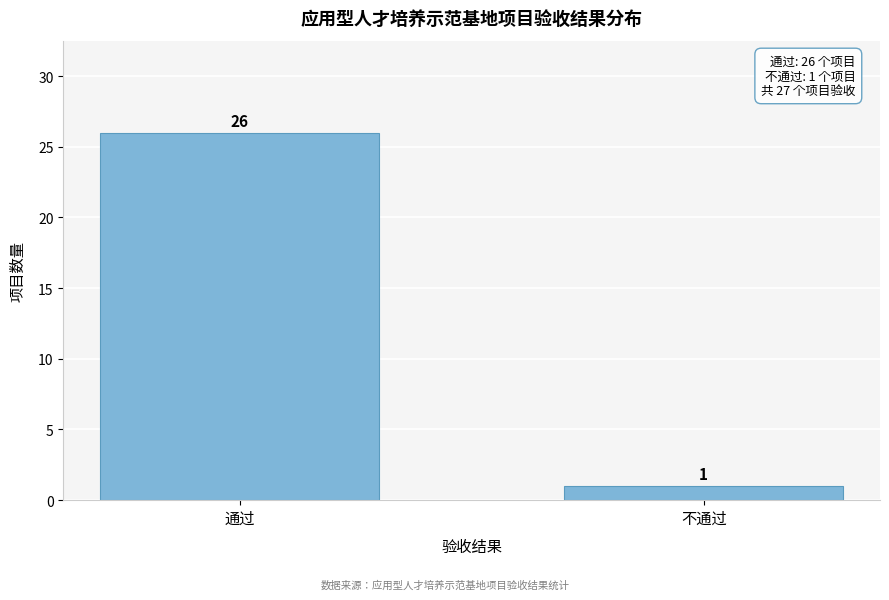

Reading right to left, what are all the values shown in this chart?

1	26